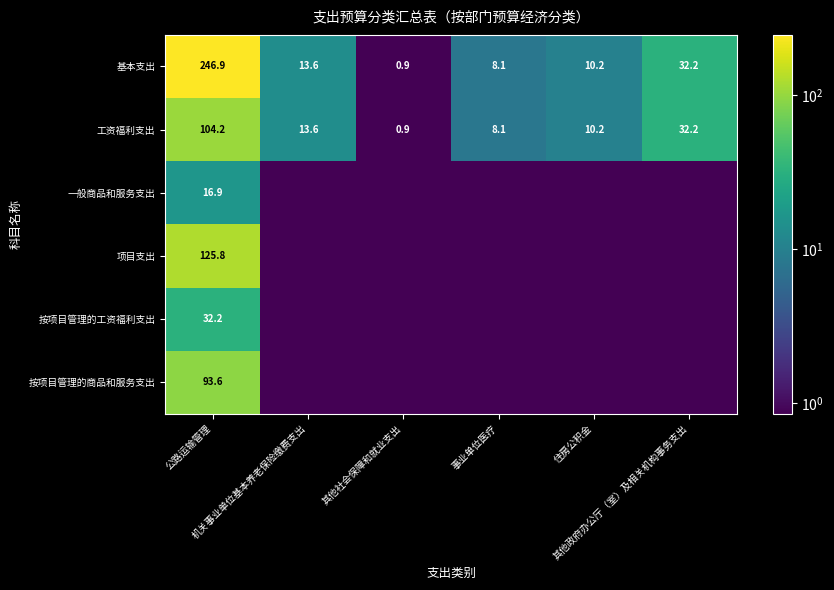

True or false: 项目支出 has a value of 0.9 at 其他社会保障和就业支出.

True